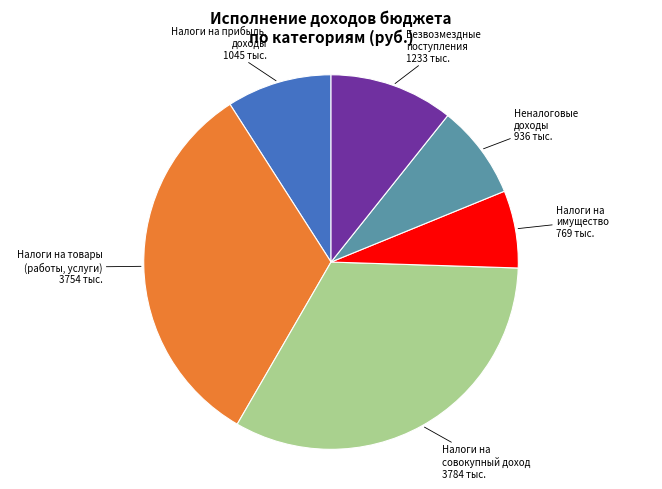

Do Налоги на прибыль, доходы and Налоги на имущество together represent more than half of the pie?

No